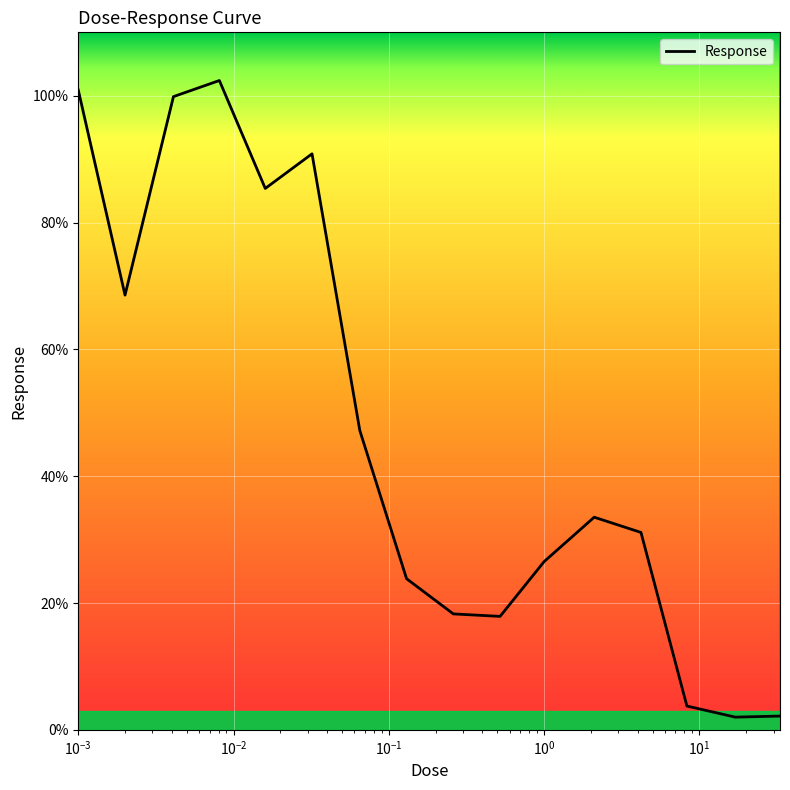

What is the difference between the maximum and minimum values?

100.4